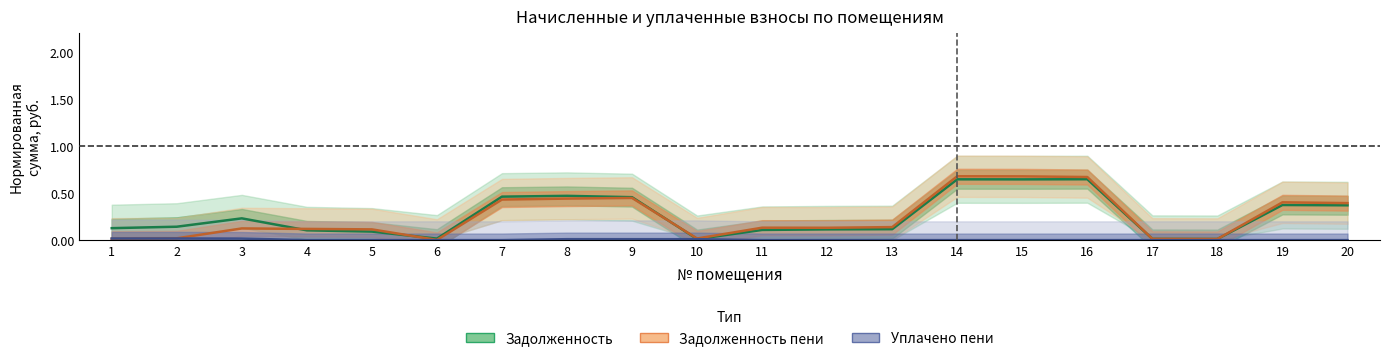

Reading left to right, extract all data points from this chart.

Задолженность (основная): 0.1	0.1	0.2	0.1	0.1	0.0	0.5	0.5	0.5	0.0	0.1	0.1	0.1	0.6	0.6	0.6	0.0	0.0	0.4	0.4
Задолженность (пени): 0.0	0.0	0.1	0.1	0.1	0.0	0.4	0.4	0.4	0.0	0.1	0.1	0.1	0.7	0.7	0.7	0.0	0.0	0.4	0.4
Уплачено пени: 0.0	0.0	0.0	0.0	0.0	0.0	0.0	0.0	0.0	0.0	0.0	0.0	0.0	0.0	0.0	0.0	0.0	0.0	0.0	0.0